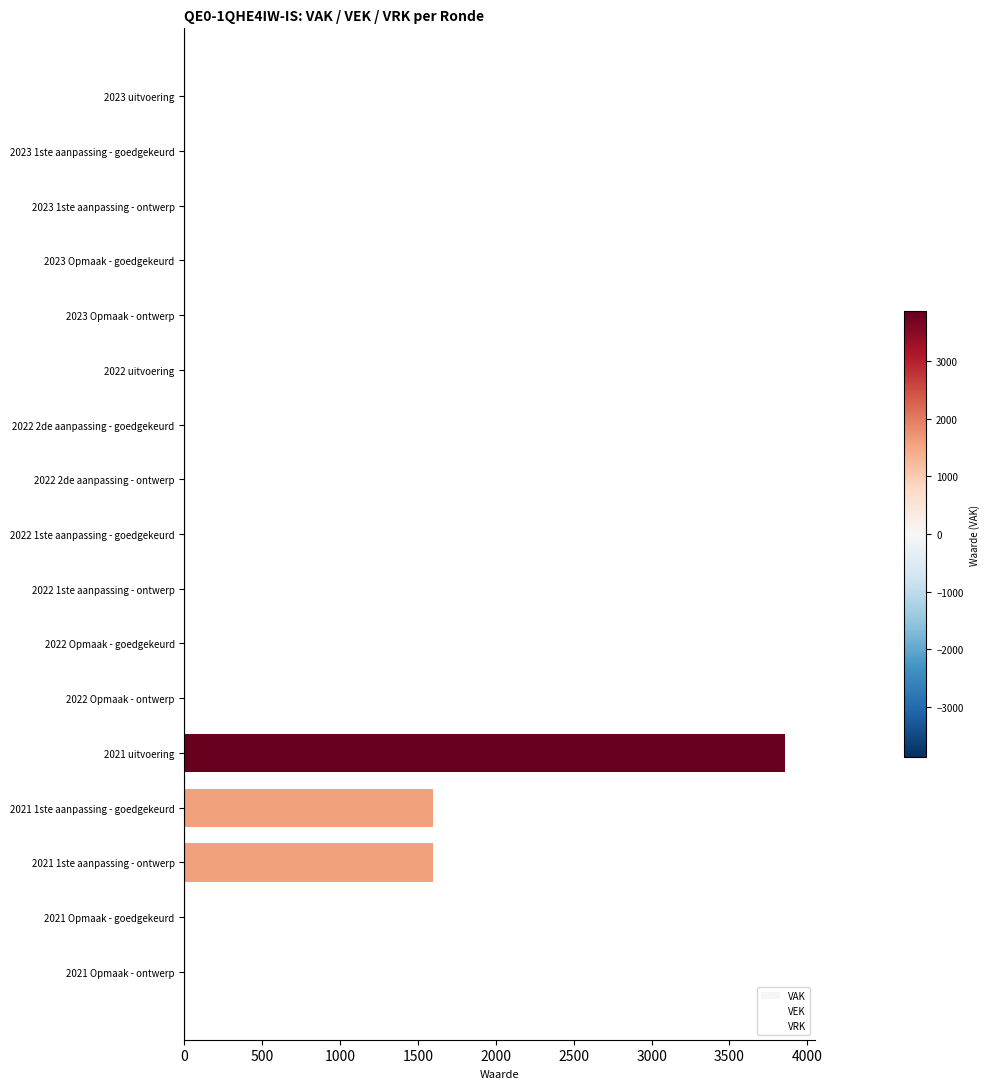

How many categories are shown in the chart?

17